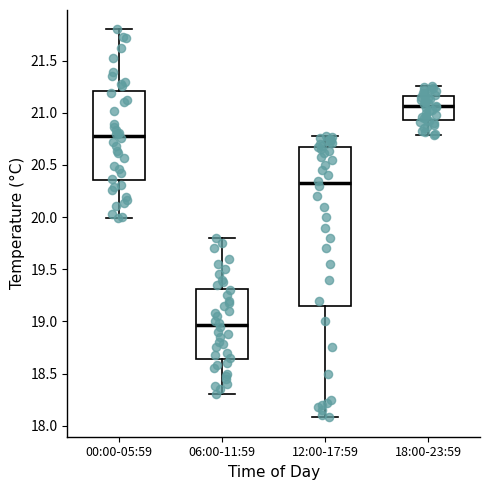

Which box has the highest median line?

18:00-23:59